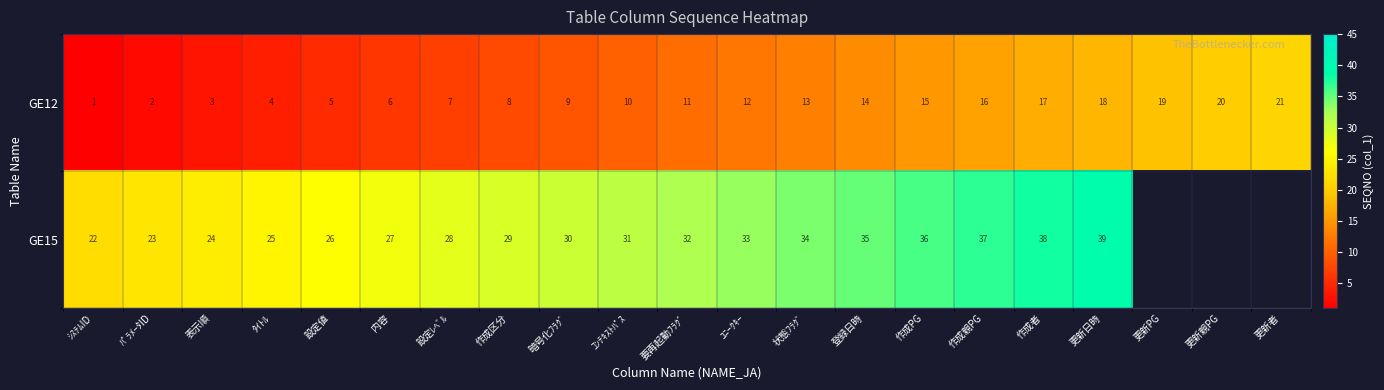

How many distinct data groups are displayed?

2